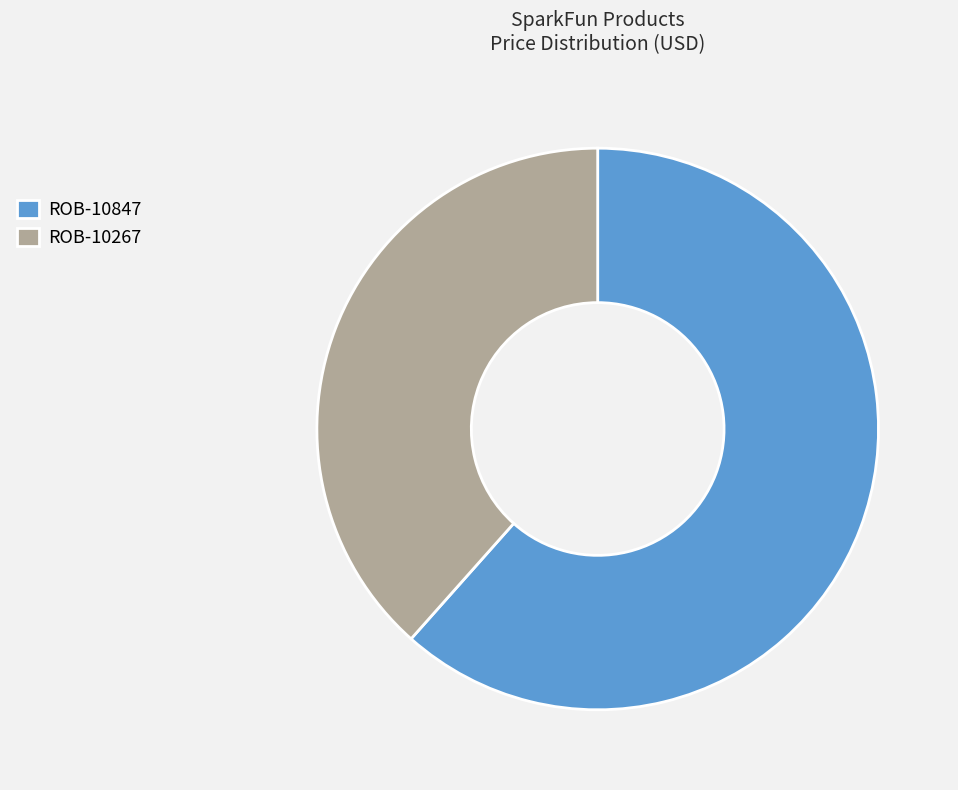

Which has a higher value, ROB-10267 or ROB-10847?

ROB-10847